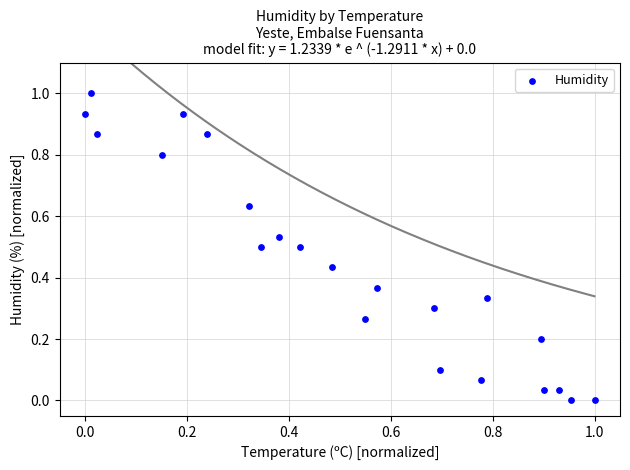

What is the range of X values (max minus min)?

1.0